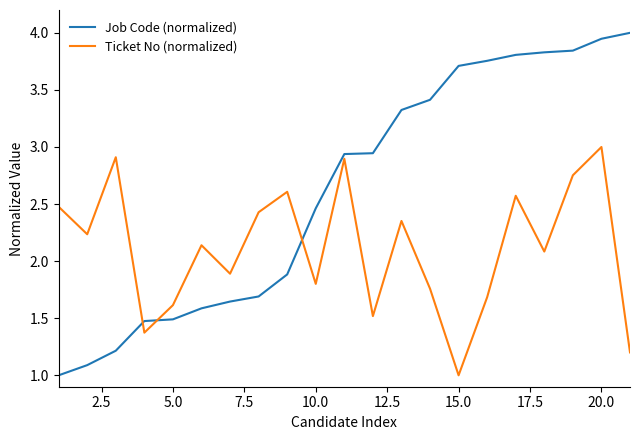

What is the maximum value for Ticket No (normalized)?

3.0